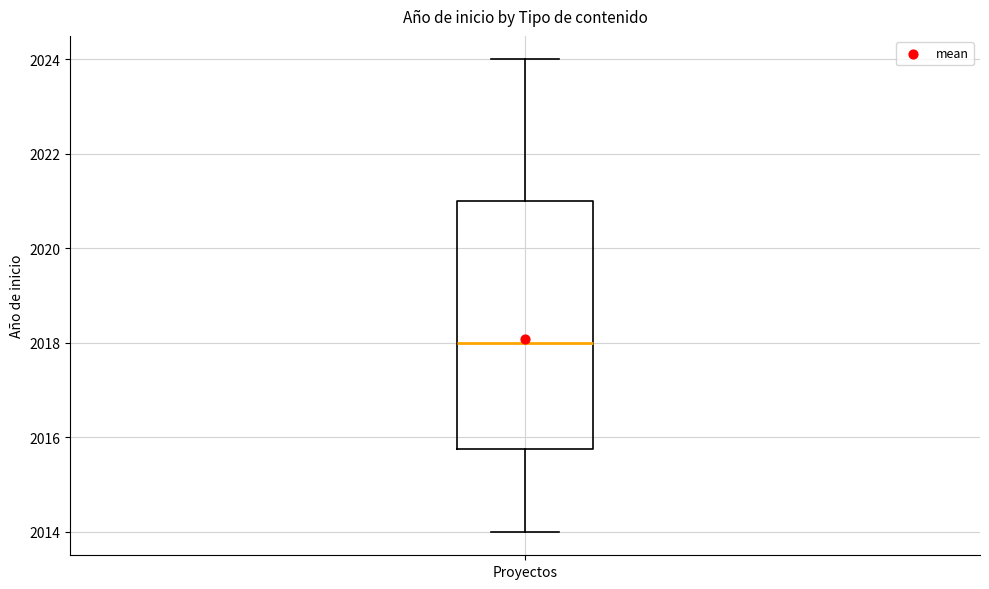

Transcribe this box plot: give where the median line is, the range the box spans, and where the two whiskers end, as read against the y-axis. The values are not printed on the chart, so give them approximately, as read against the axis.

median 2018.0, box 2015.8 to 2021.0, whiskers 2014.0 to 2024.0